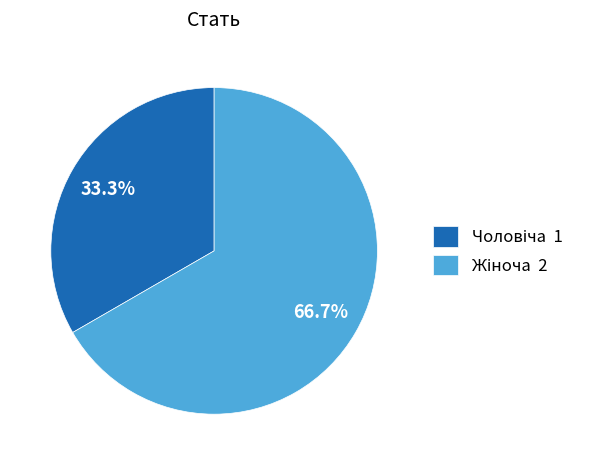

Does any single category account for the majority?

Yes